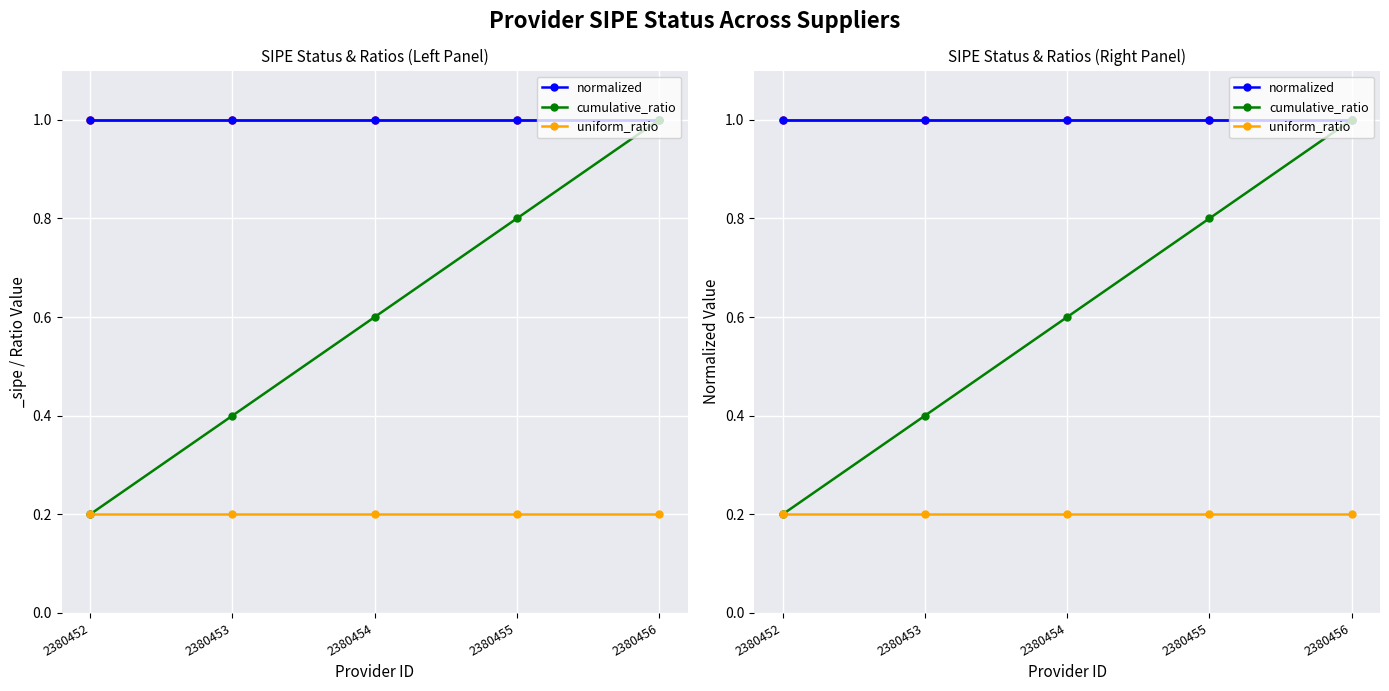

Which series has the widest spread of values?

cumulative_ratio